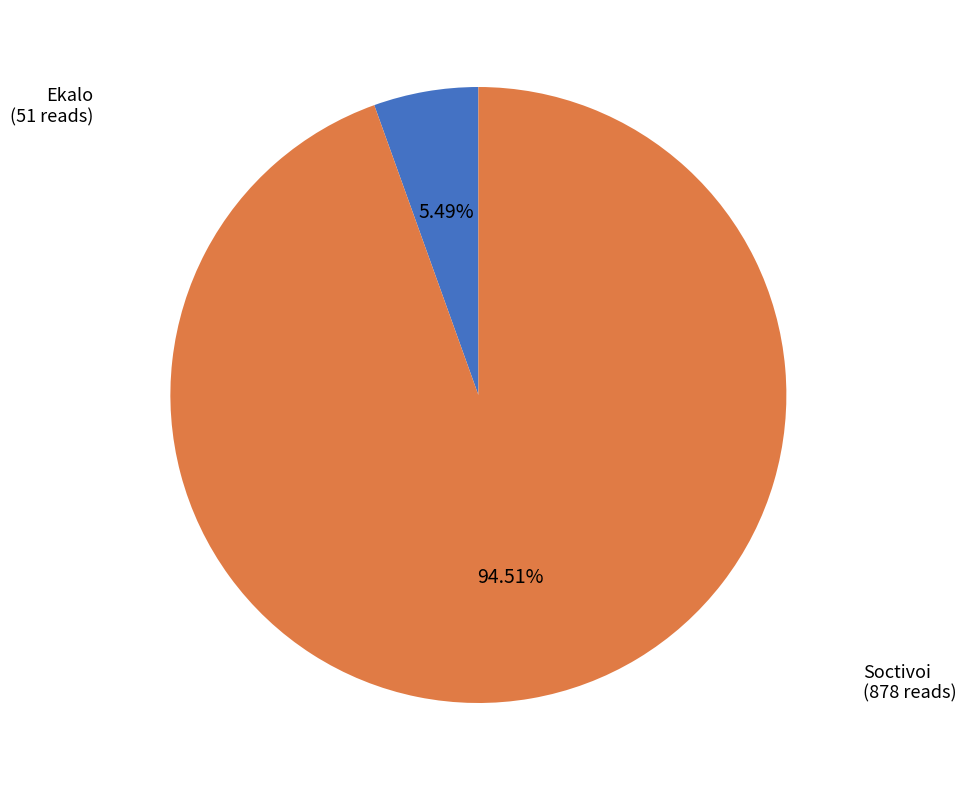

Which category has the smallest portion of the pie?

Ekalo